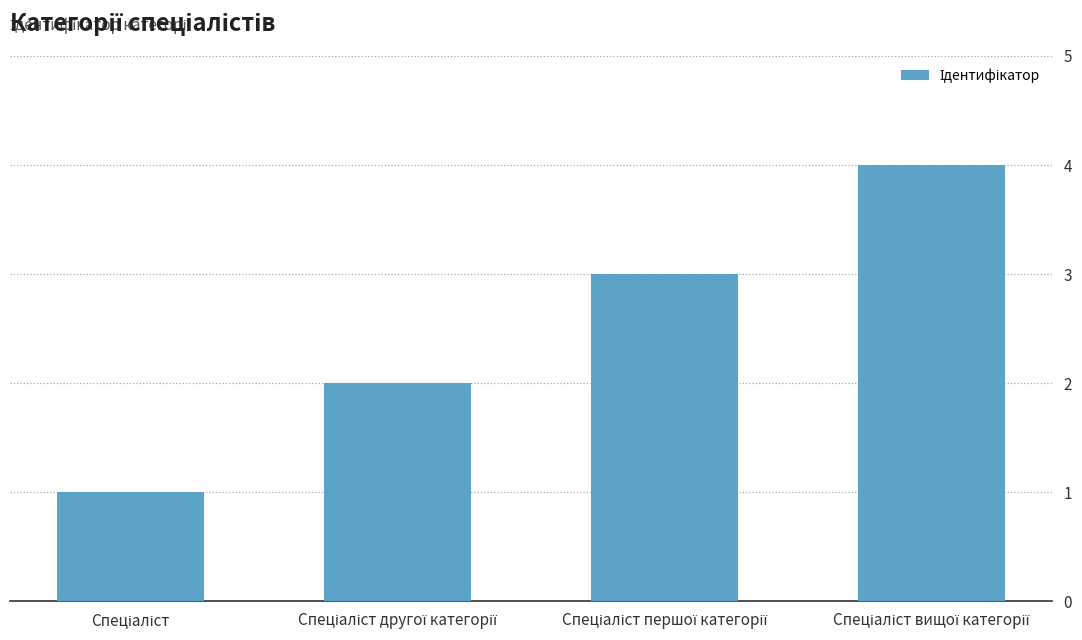

What is the difference between the maximum and minimum values?

3